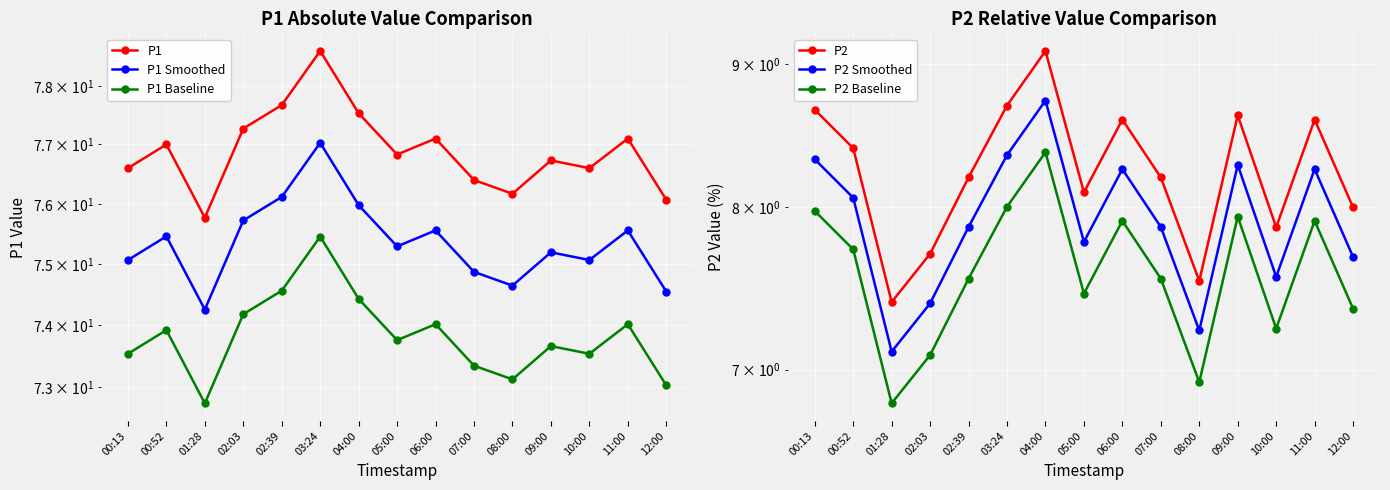

What is the sum of the P2 Baseline values at 05:00 and 00:52?

15.2